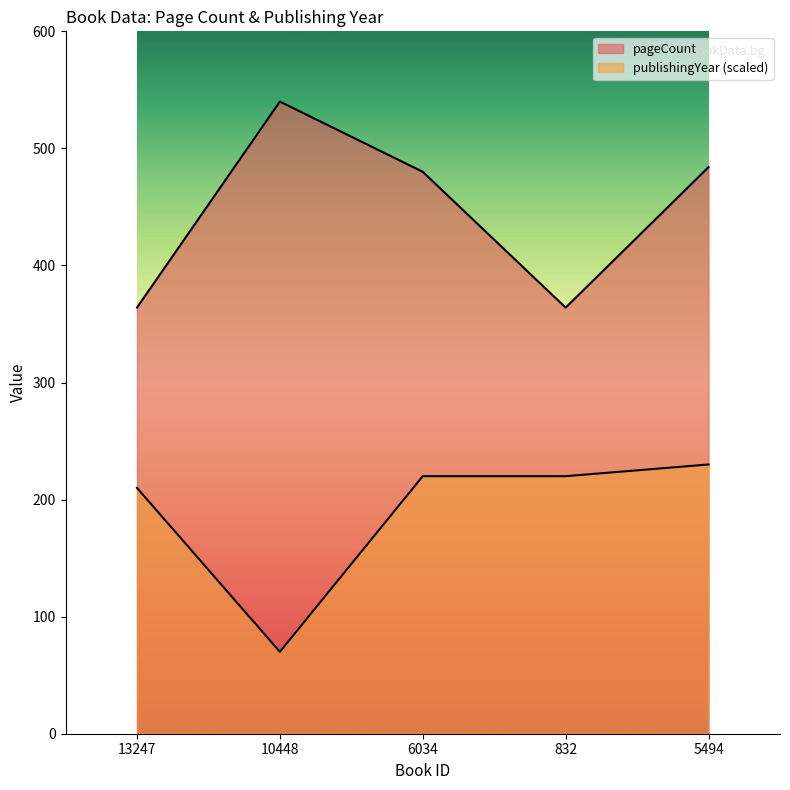

At 13247, list the series in order from largest to smallest.

pageCount, publishingYear